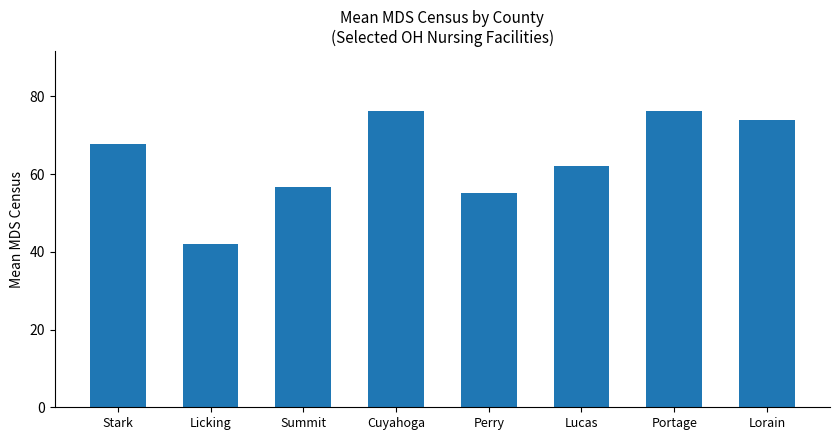

What is the change in value from Portage to Lorain?

-2.3